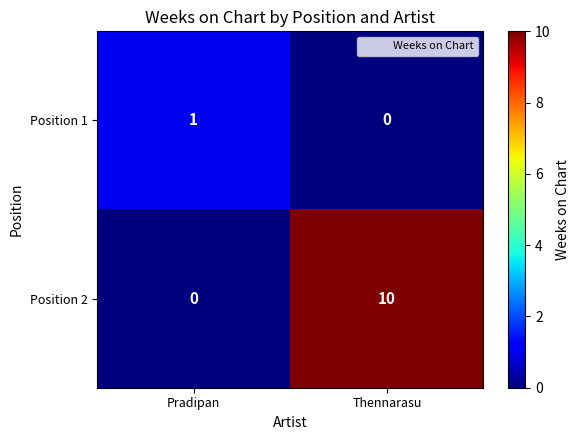

List the series in order of their overall mean, highest first.

Position 2, Position 1